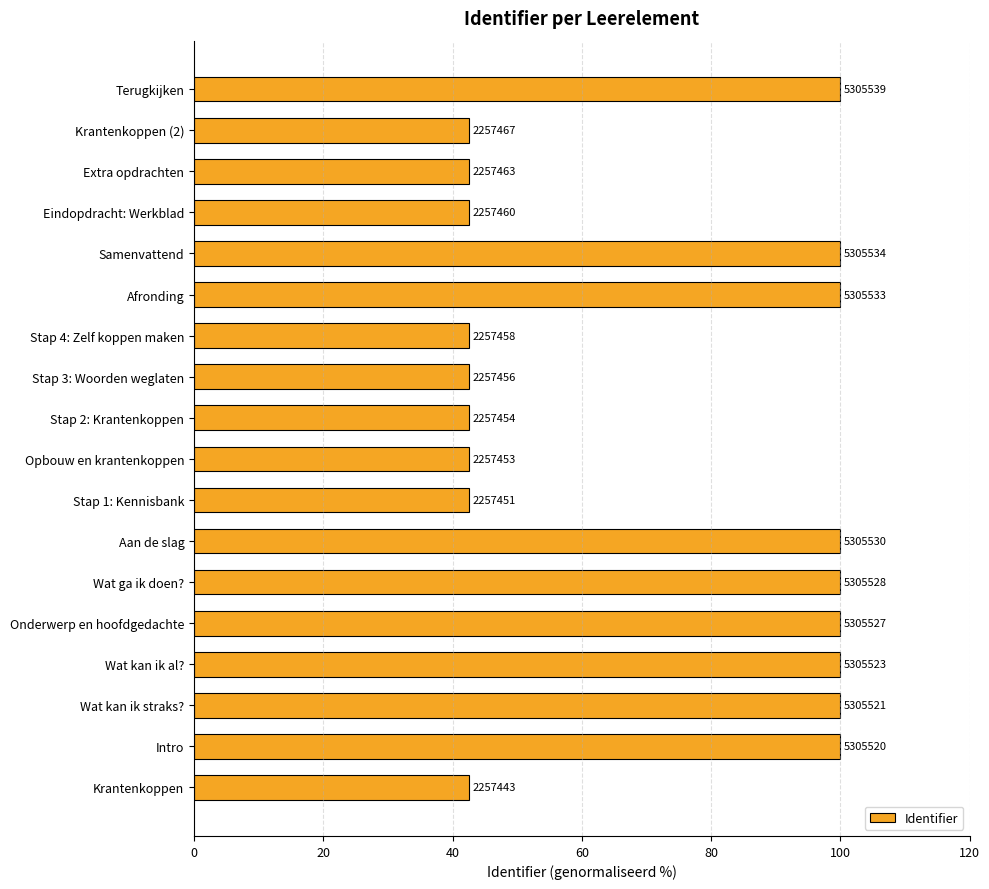

How many bars are there in total?

18